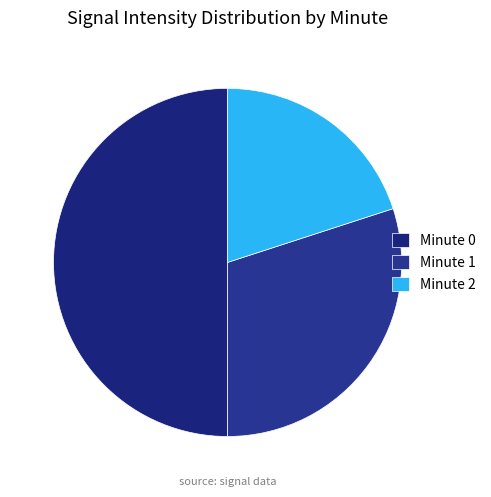

Combined, what portion of the pie is Minute 0 and Minute 2?

70.0%